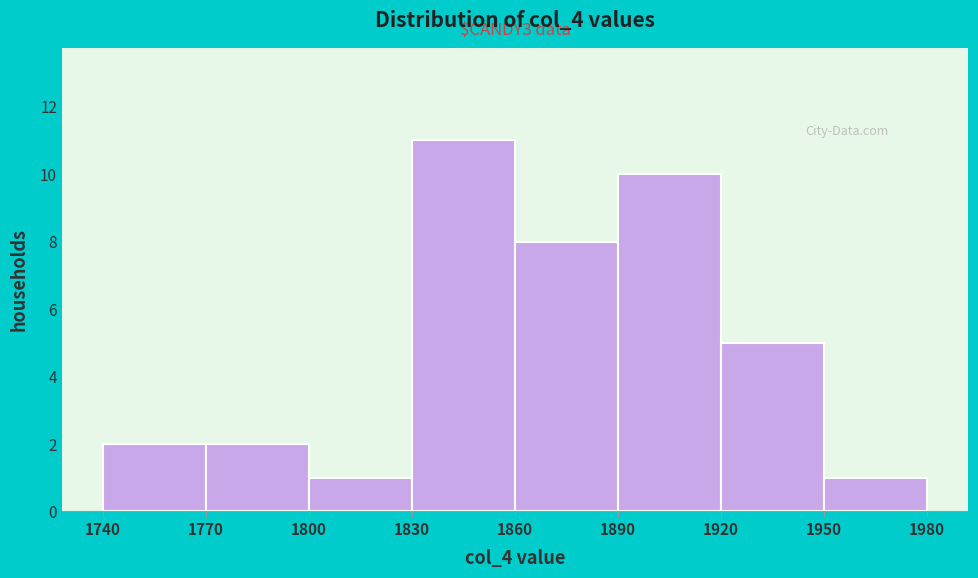

Which range on the x-axis has the tallest bar?

1830 to 1860